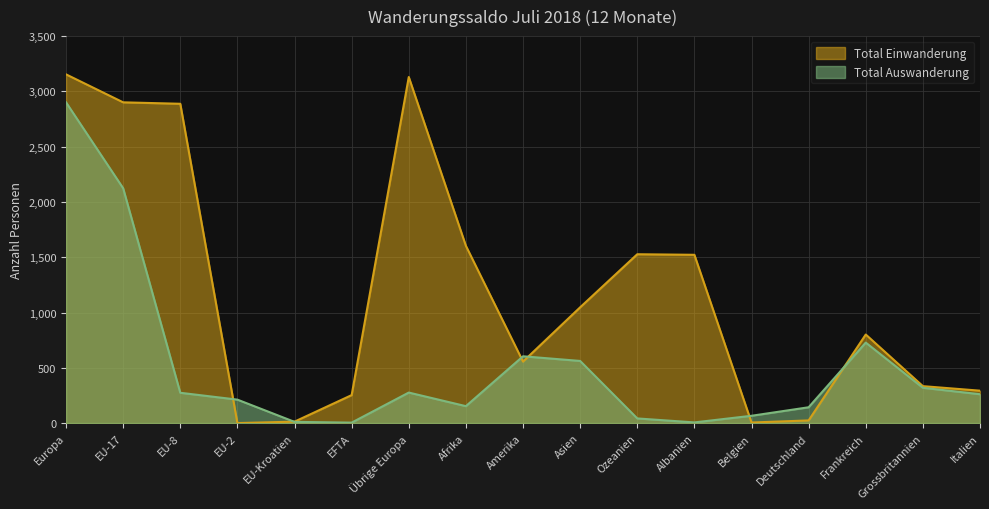

Between EU-17 and Asien, which series saw the biggest shift?

Total Einwanderung